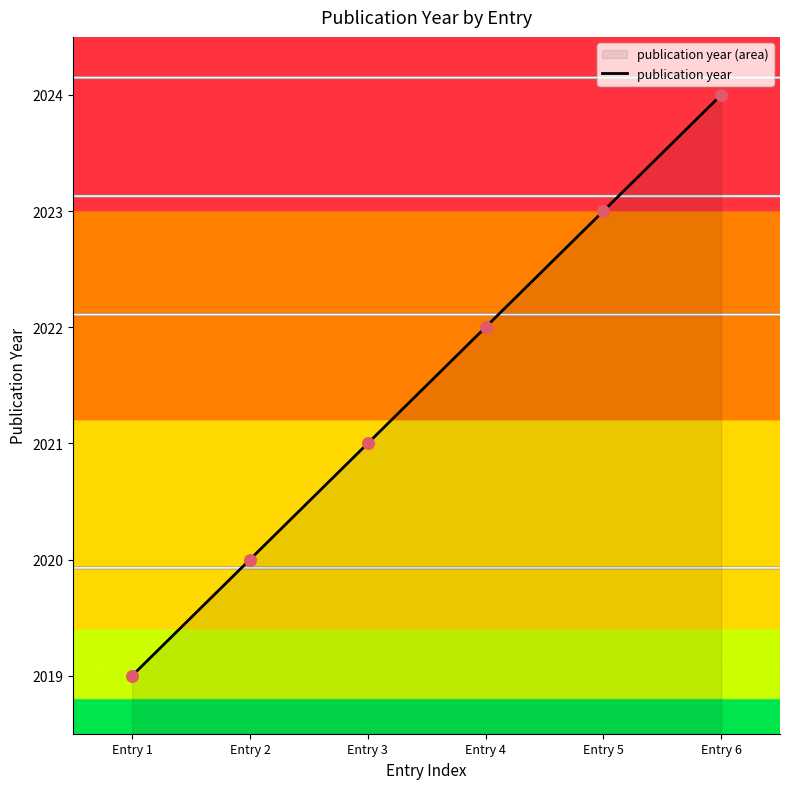

Approximately how many times larger is the value at Entry 5 compared to Entry 4?

1.0